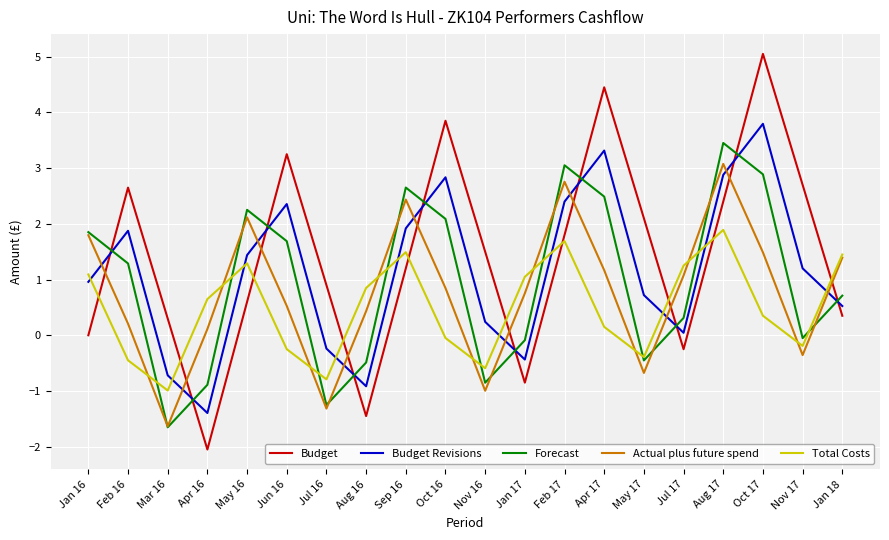

What is the difference between the Forecast values at Jun 16 and Nov 16?

2.5